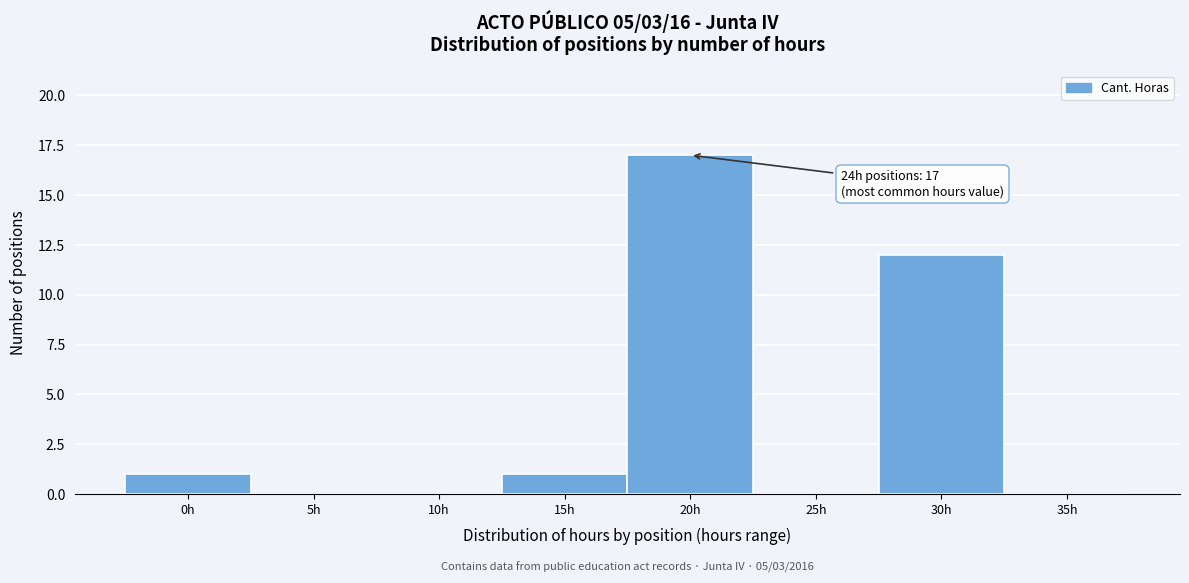

Reading left to right, list all the values displayed in this chart.

0h=1	5h=0	10h=0	15h=1	20h=17	25h=0	30h=12	35h=0